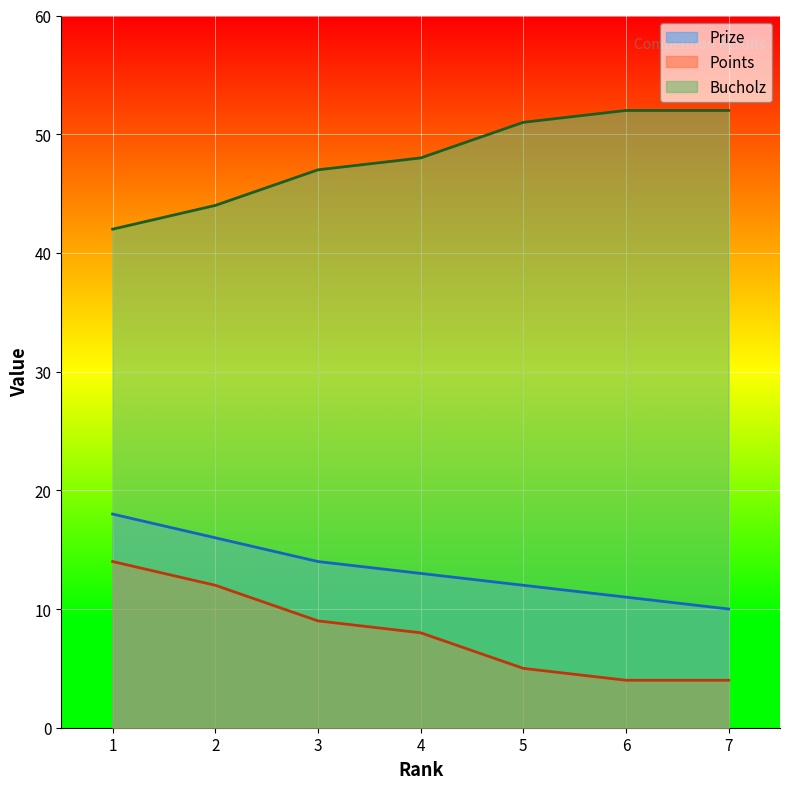

What is the value of the Prize point at the 6th from the left?

11